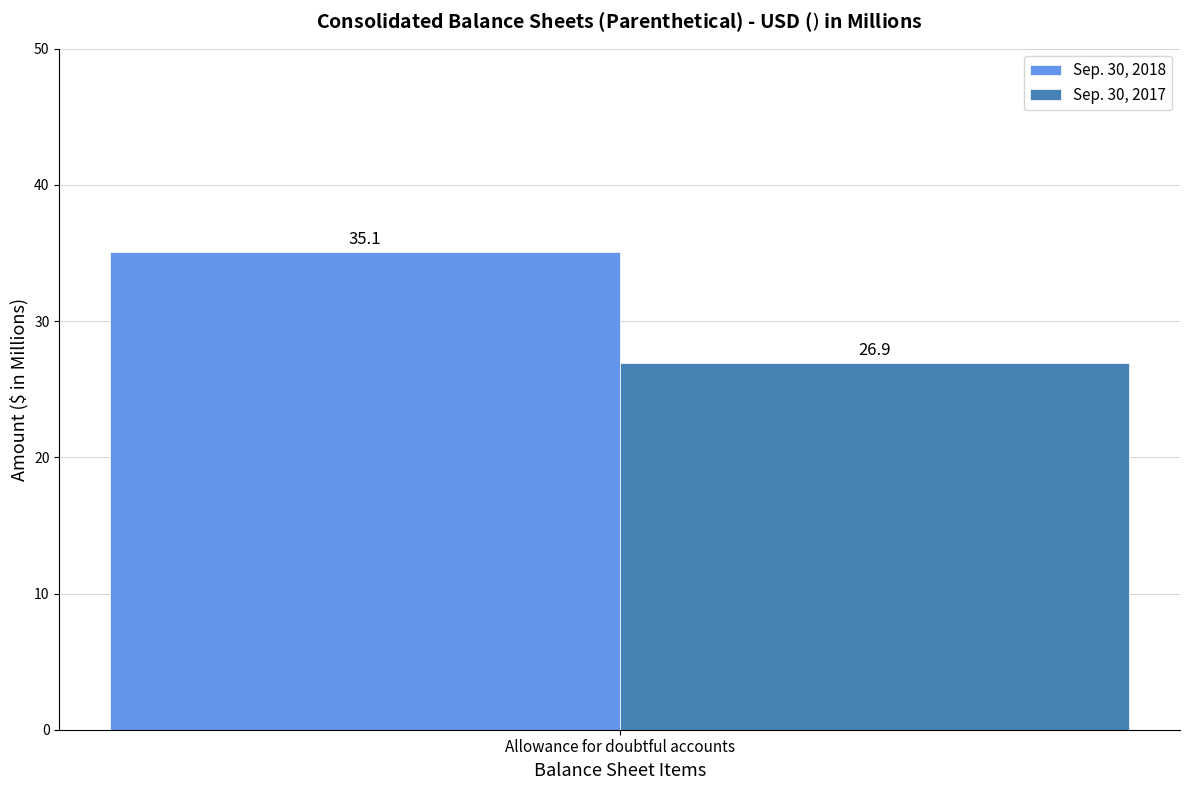

Is it true that Sep. 30, 2017 equals 9.0 at Allowance for doubtful accounts?

False